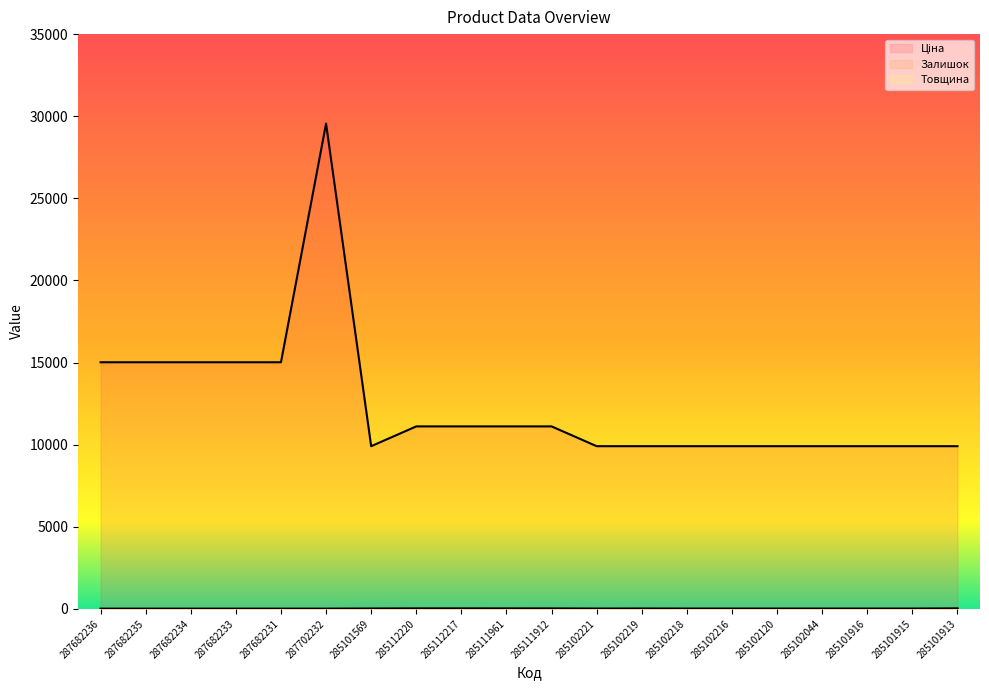

What is the label of the 6th point from the left?

287702232